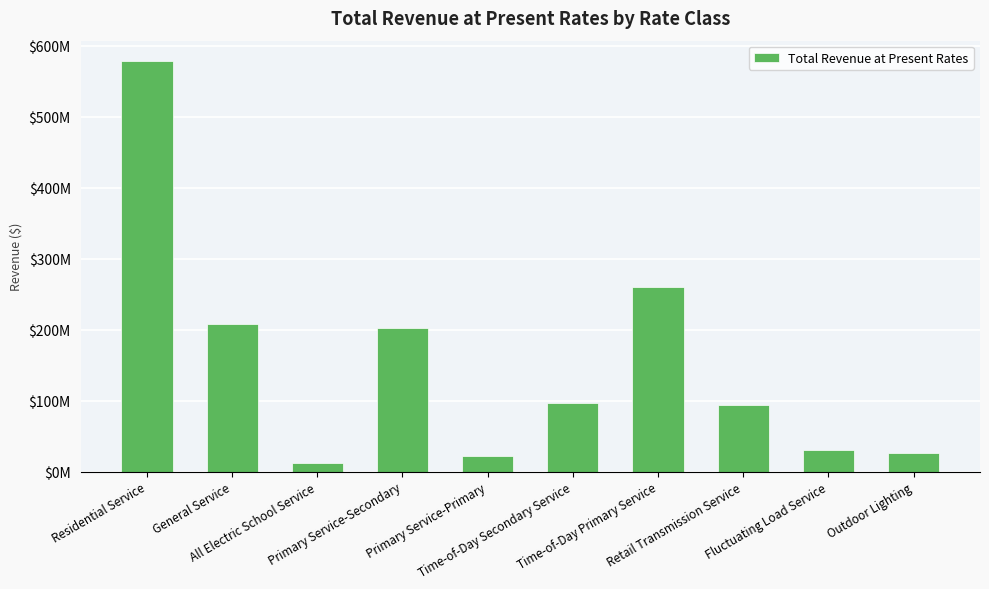

Are the bars horizontal?

No